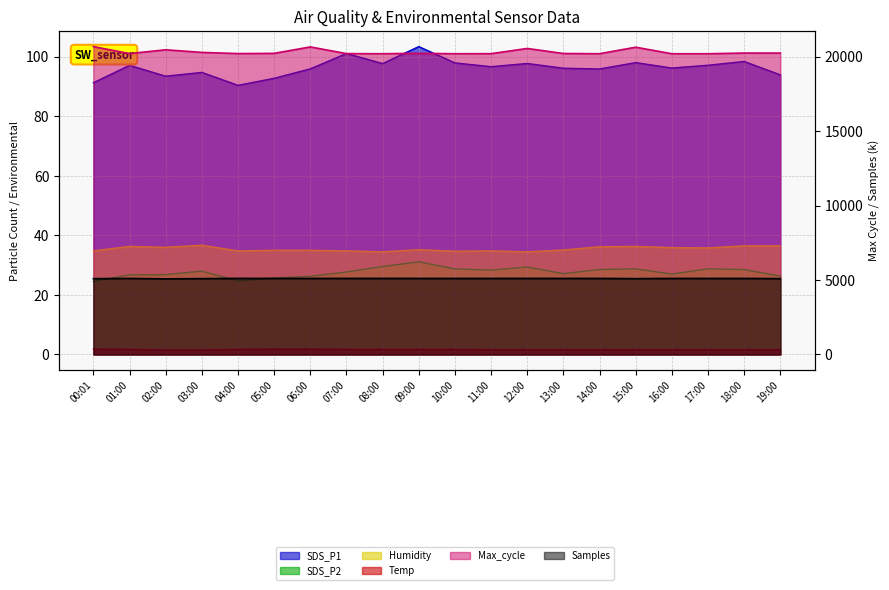

Reading right to left, transcribe all the data shown in this chart.

SDS_P1: 19:00=94.0	18:00=98.5	17:00=97.2	16:00=96.2	15:00=98.1	14:00=95.9	13:00=96.2	12:00=97.8	11:00=96.7	10:00=98.0	09:00=103.5	08:00=97.8	07:00=101.1	06:00=96.0	05:00=92.8	04:00=90.4	03:00=94.8	02:00=93.5	01:00=97.2	00:01=91.3
SDS_P2: 19:00=26.3	18:00=28.5	17:00=28.8	16:00=27.0	15:00=28.8	14:00=28.6	13:00=27.1	12:00=29.4	11:00=28.4	10:00=28.8	09:00=31.1	08:00=29.6	07:00=27.7	06:00=26.3	05:00=25.7	04:00=24.7	03:00=28.0	02:00=26.8	01:00=26.8	00:01=24.6
Temp: 19:00=1.6	18:00=1.6	17:00=1.6	16:00=1.6	15:00=1.6	14:00=1.6	13:00=1.6	12:00=1.6	11:00=1.6	10:00=1.7	09:00=1.7	08:00=1.7	07:00=1.7	06:00=1.8	05:00=1.8	04:00=1.7	03:00=1.5	02:00=1.5	01:00=1.7	00:01=1.8
Humidity: 19:00=36.5	18:00=36.5	17:00=35.8	16:00=35.9	15:00=36.3	14:00=36.2	13:00=35.1	12:00=34.5	11:00=34.8	10:00=34.7	09:00=35.2	08:00=34.5	07:00=34.8	06:00=35.0	05:00=35.0	04:00=34.8	03:00=36.7	02:00=36.0	01:00=36.3	00:01=34.8
Max_cycle: 19:00=20248.0	18:00=20249.0	17:00=20203.0	16:00=20203.0	15:00=20641.0	14:00=20204.0	13:00=20219.0	12:00=20557.0	11:00=20208.0	10:00=20204.0	09:00=20231.0	08:00=20204.0	07:00=20212.0	06:00=20661.0	05:00=20227.0	04:00=20214.0	03:00=20293.0	02:00=20468.0	01:00=20214.0	00:01=20683.0
Samples: 19:00=5095.1	18:00=5108.1	17:00=5107.9	16:00=5108.1	15:00=5094.4	14:00=5108.2	13:00=5108.4	12:00=5108.8	11:00=5108.3	10:00=5108.3	09:00=5108.4	08:00=5108.9	07:00=5108.5	06:00=5108.7	05:00=5108.9	04:00=5109.3	03:00=5094.1	02:00=5077.0	01:00=5108.0	00:01=5090.9